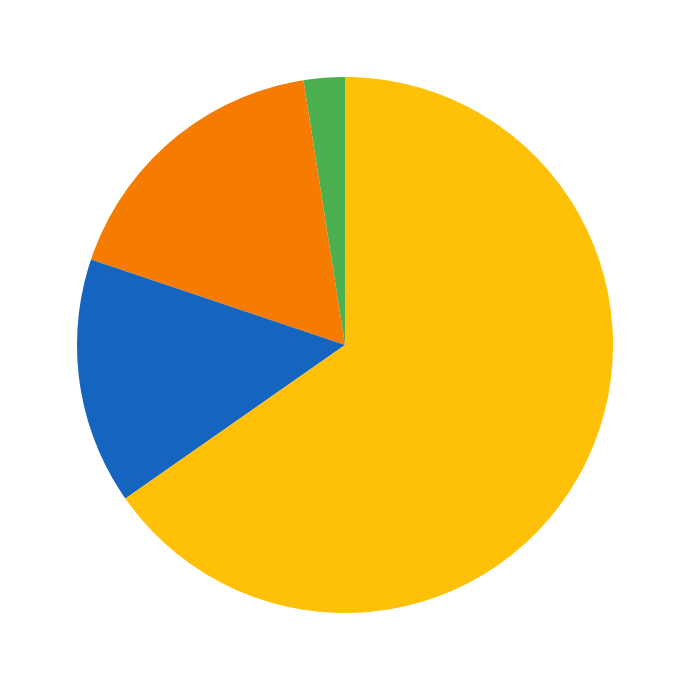

How many segments does this pie chart have?

4